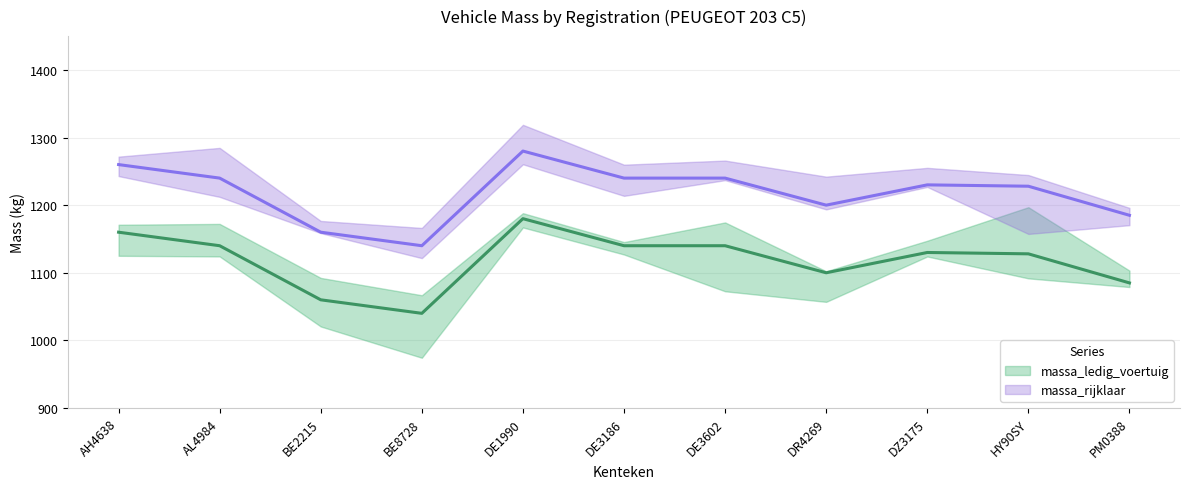

Rank the series by their average value, from highest to lowest.

massa_rijklaar (center), massa_ledig_voertuig (center)